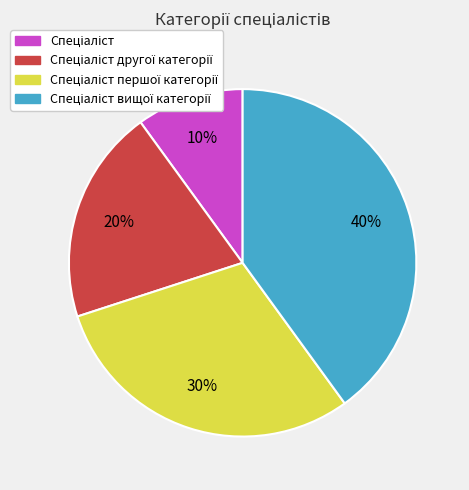

Is there any slice that represents more than half of the pie?

No